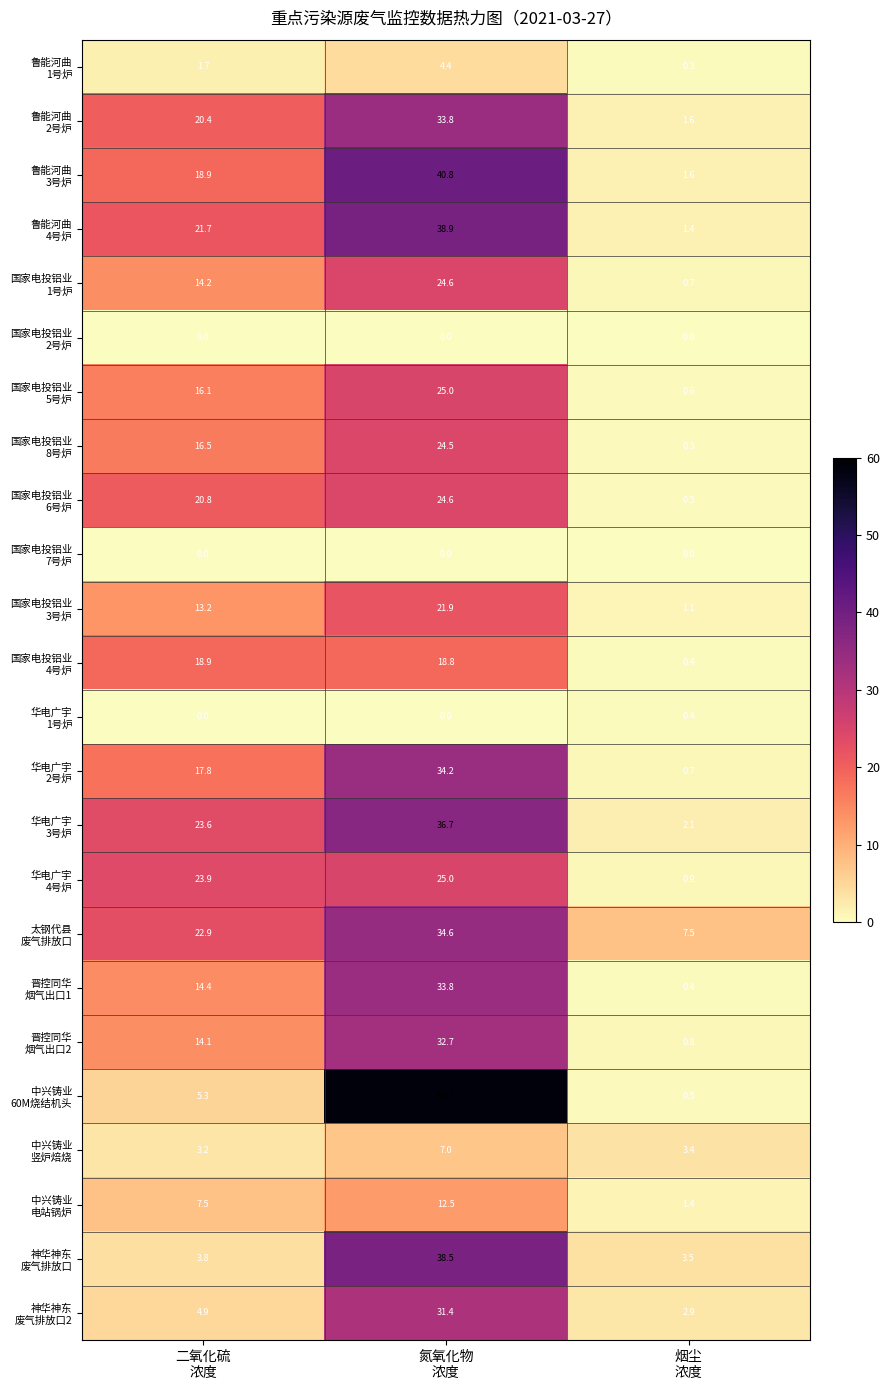

What is the maximum value shown in the chart?

58.7